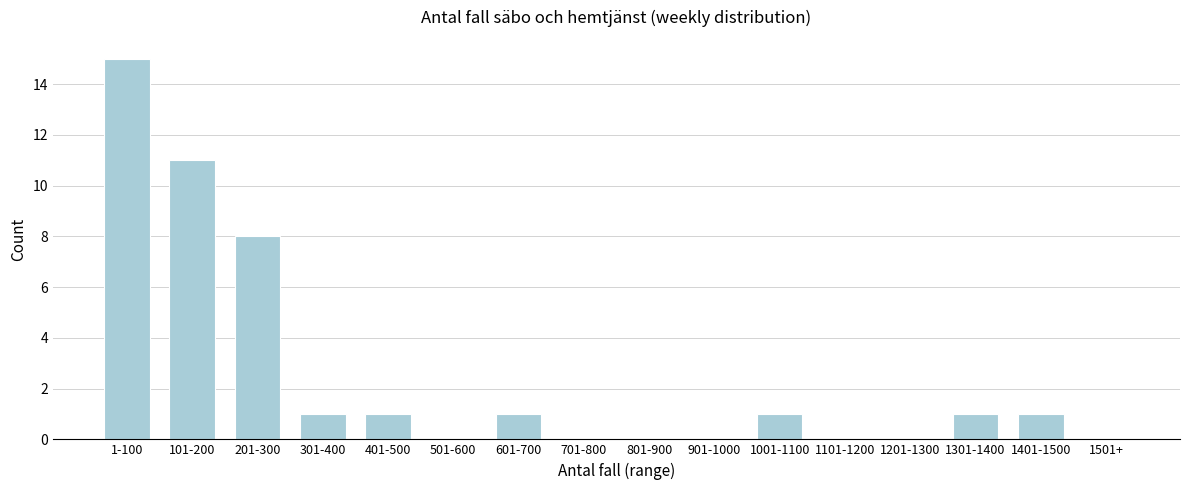

Reading left to right, transcribe all the data shown in this chart.

1-100=15	101-200=11	201-300=8	301-400=1	401-500=1	501-600=0	601-700=1	701-800=0	801-900=0	901-1000=0	1001-1100=1	1101-1200=0	1201-1300=0	1301-1400=1	1401-1500=1	1501+=0